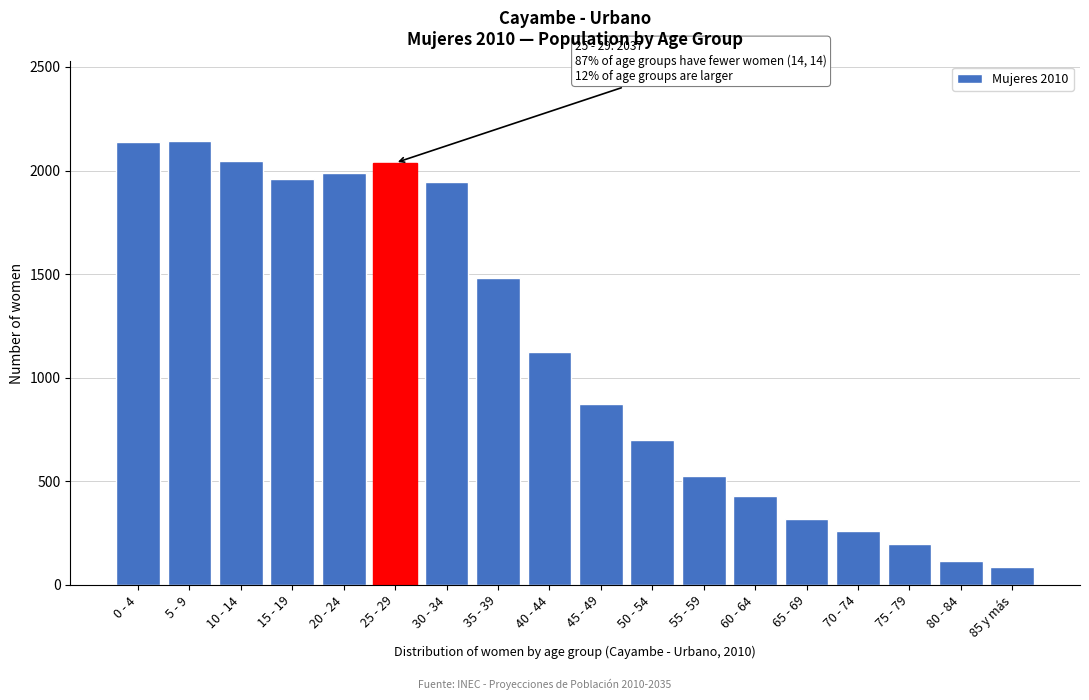

What is the change in value from 0 - 4 to 50 - 54?

-1437